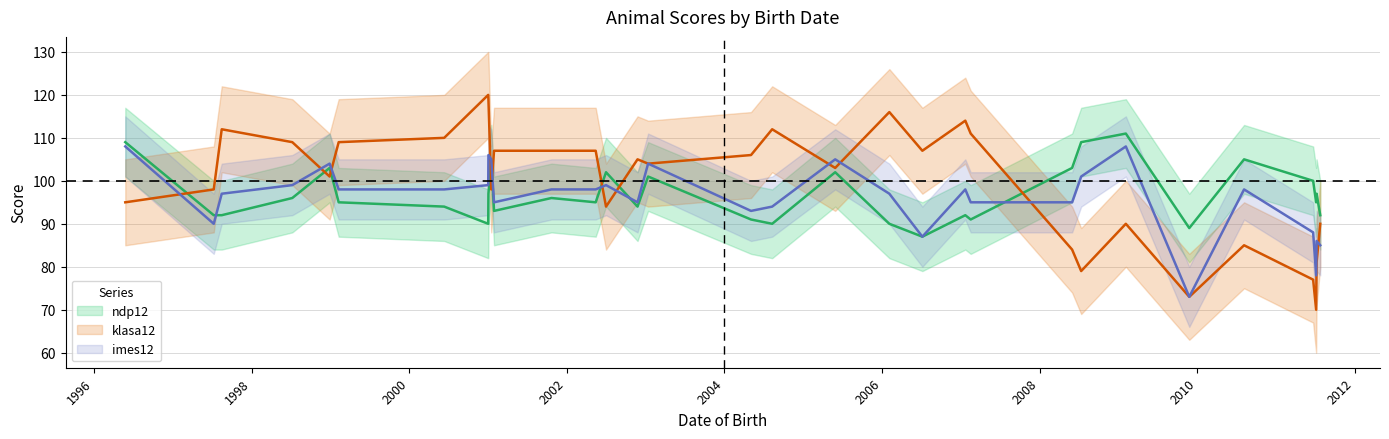

Which series has the widest spread of values?

klasa12